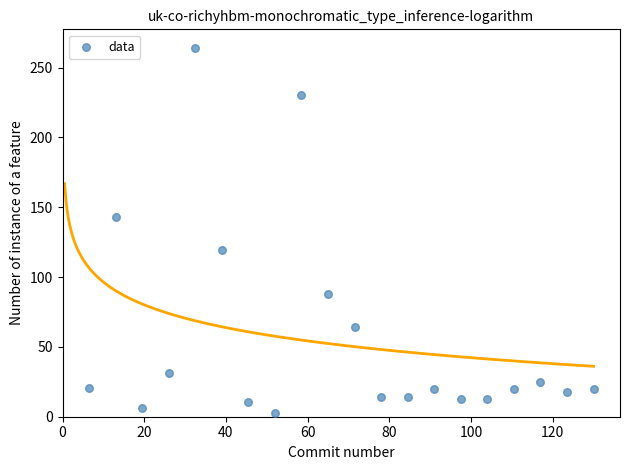

What is the range of Y values (max minus min)?

261.9